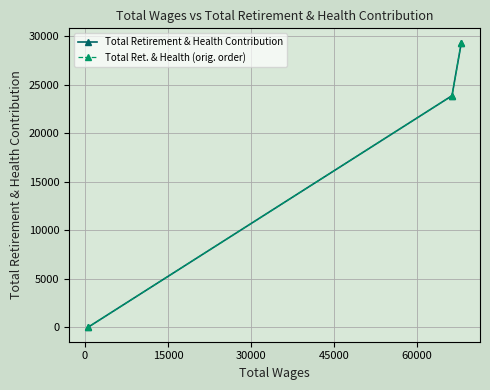

How many series are shown in this chart?

2